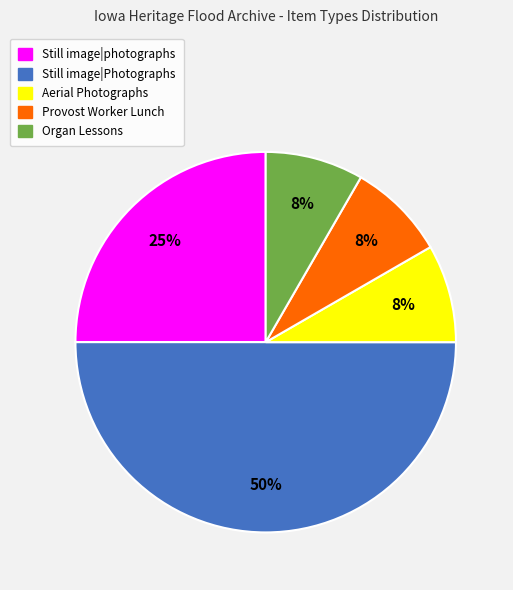

To the nearest percent, what is the average slice percentage?

20%